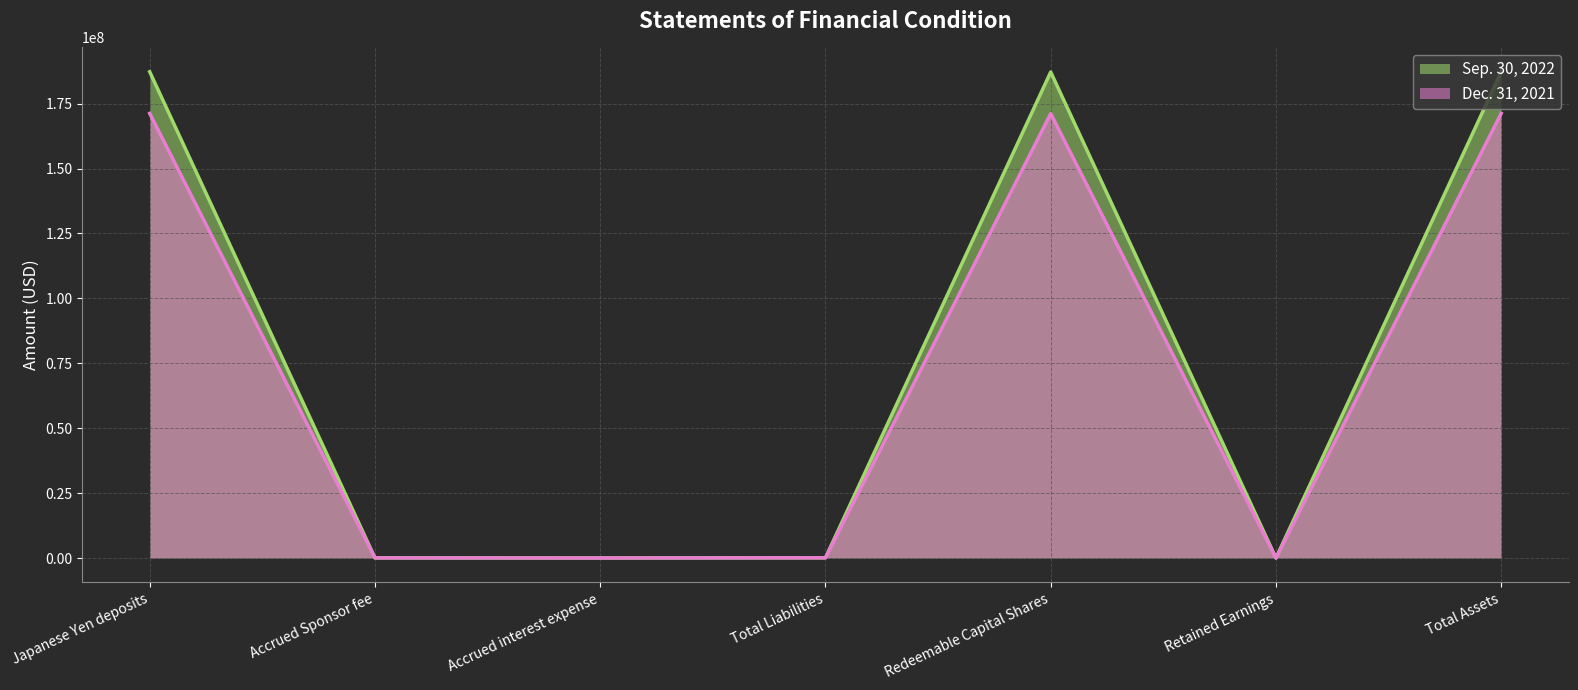

Is the value of Sep. 30, 2022 at Total Liabilities greater than the value of Dec. 31, 2021 at Japanese Yen deposits?

No